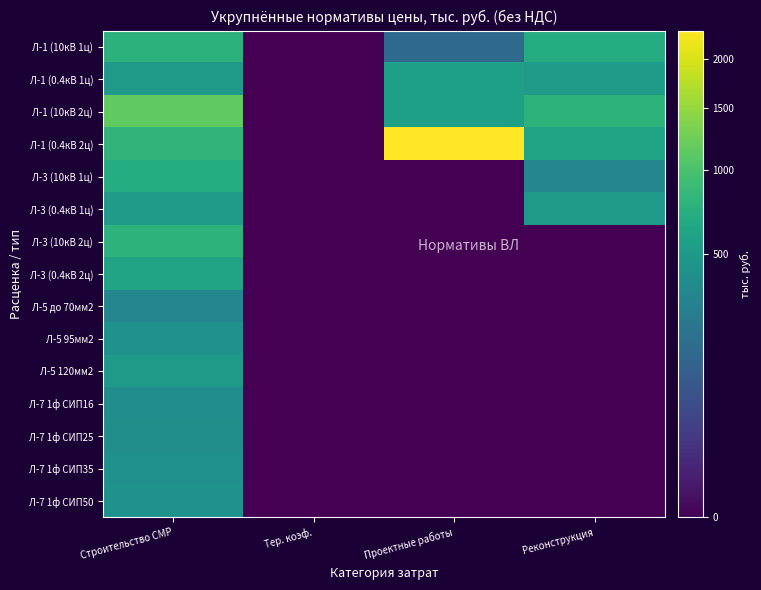

At which category does the chart reach its peak across all series?

Проектные работы